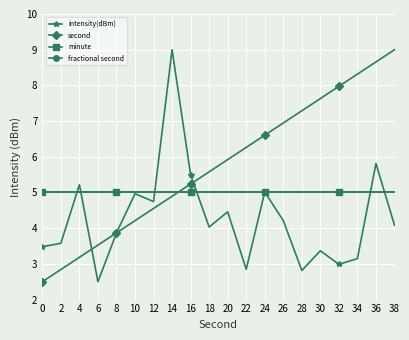

Is this an area chart (filled region under the line)?

No